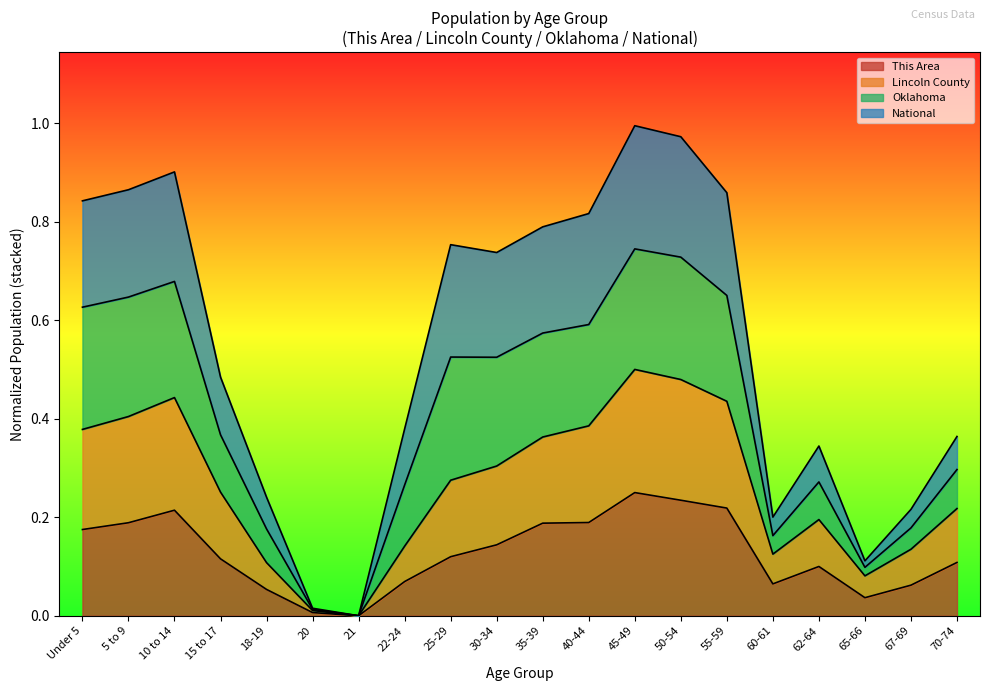

True or false: This Area and Oklahoma intersect in this chart.

False